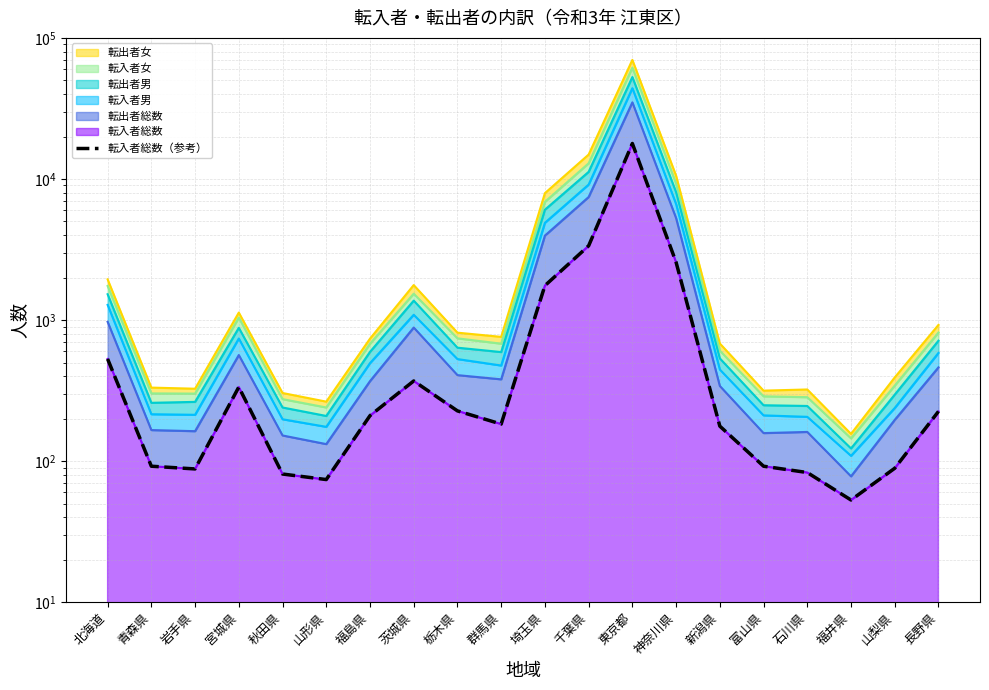

At which category does the chart reach its minimum across all series?

福井県